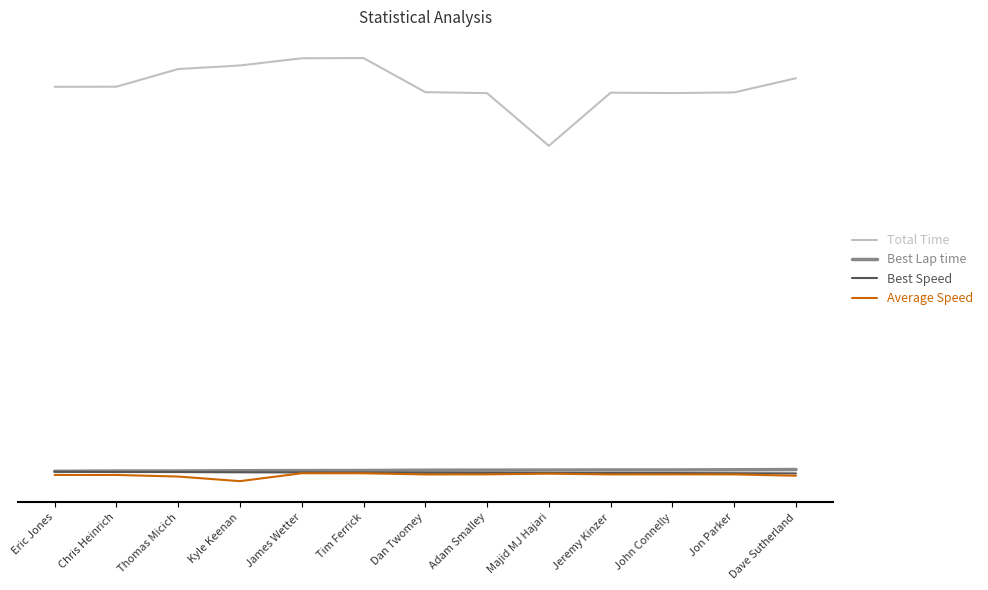

True or false: Total Time and Average Speed cross at least once.

False